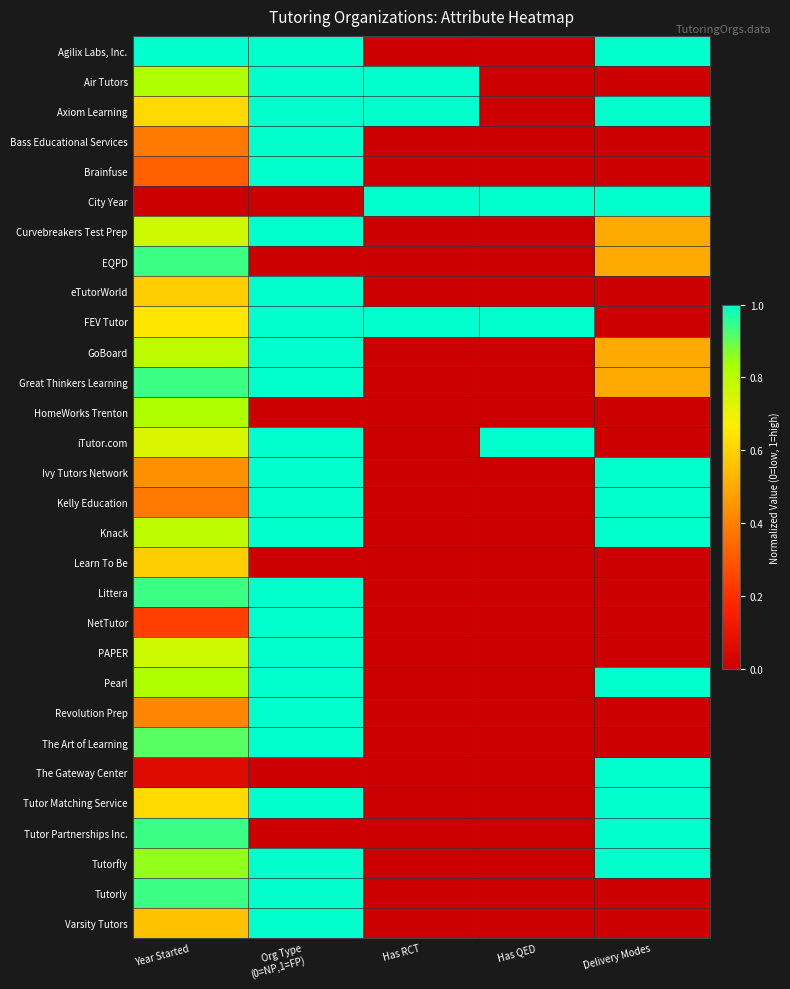

At which category is the sum across all series the highest?

Org Type
(0=NP,1=FP)